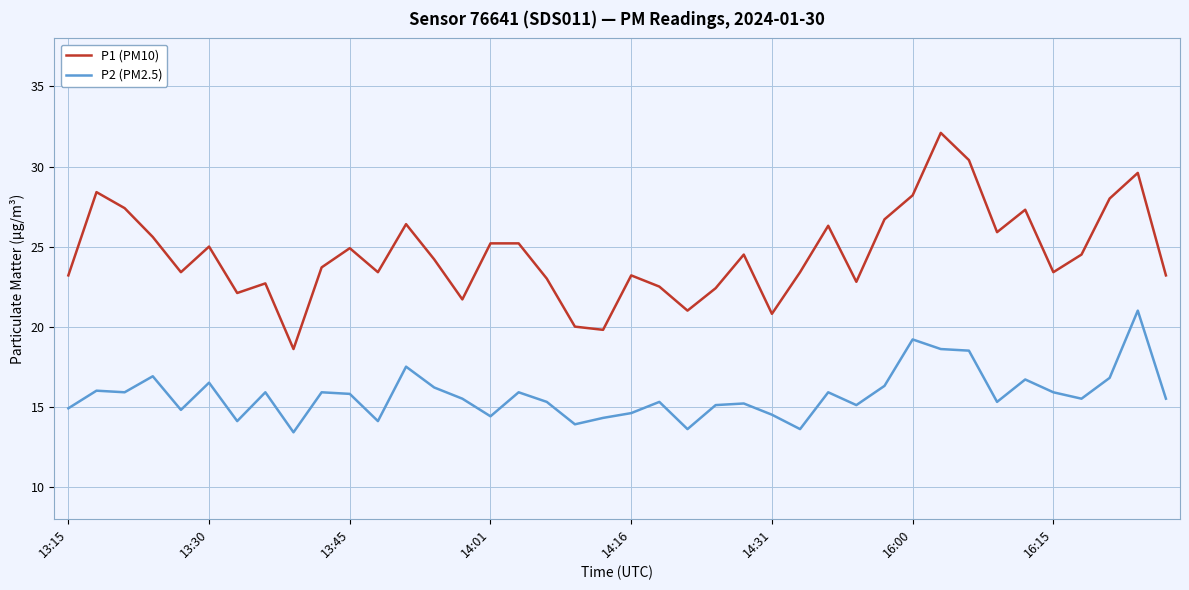

Rank the series by their maximum value, from lowest to highest.

P2 (PM2.5), P1 (PM10)